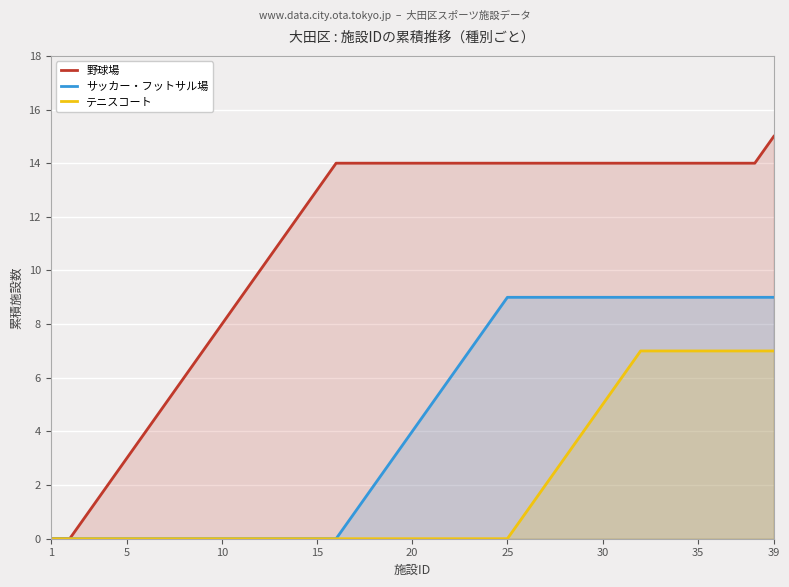

How many data points in テニスコート are above 0?

14